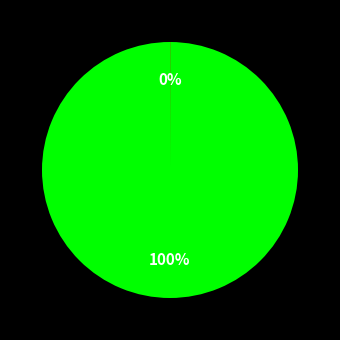

To the nearest percent, what is the difference between the largest and smallest slice percentages?

100%